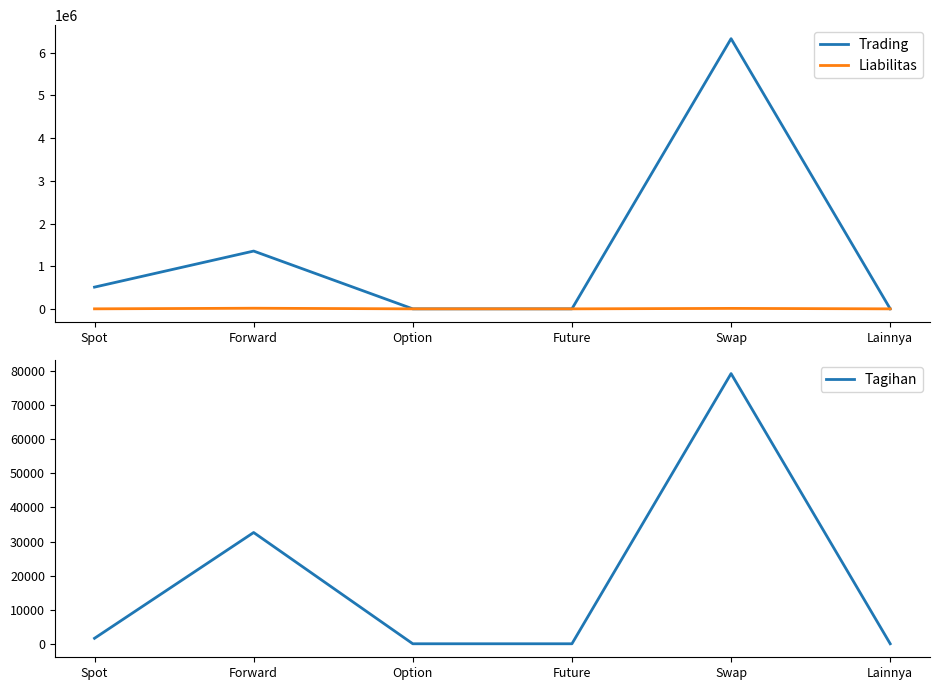

What is the total value across all series at Swap?

6421163